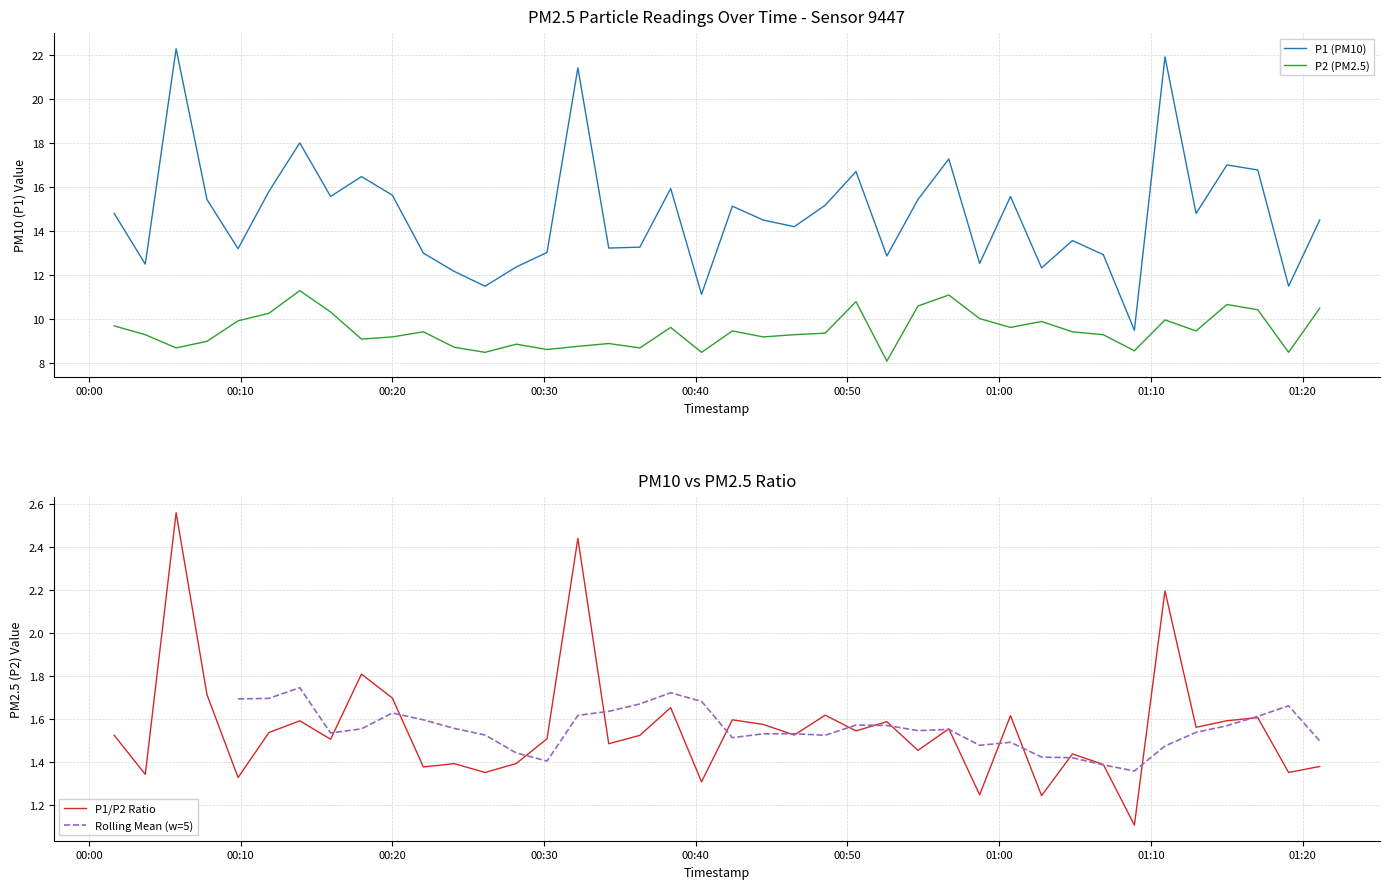

List the series in order of their overall mean, lowest first.

P2, P1